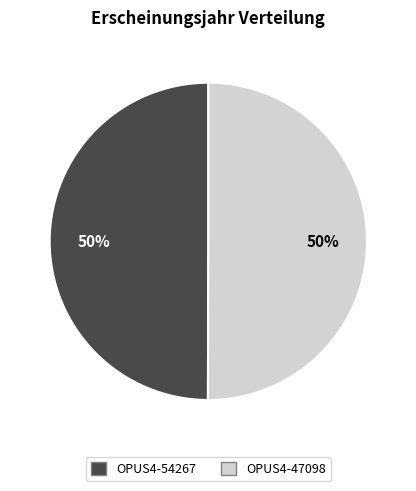

Is the sum of OPUS4-47098 and OPUS4-54267 greater than half?

Yes